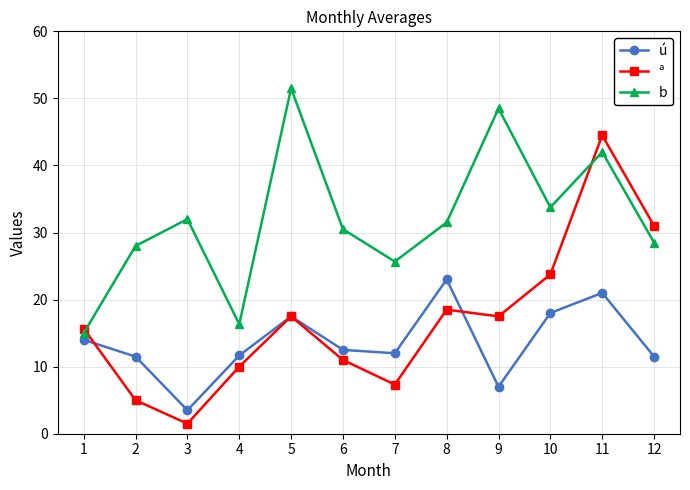

Between 6 and 8, which series saw the biggest shift?

ú